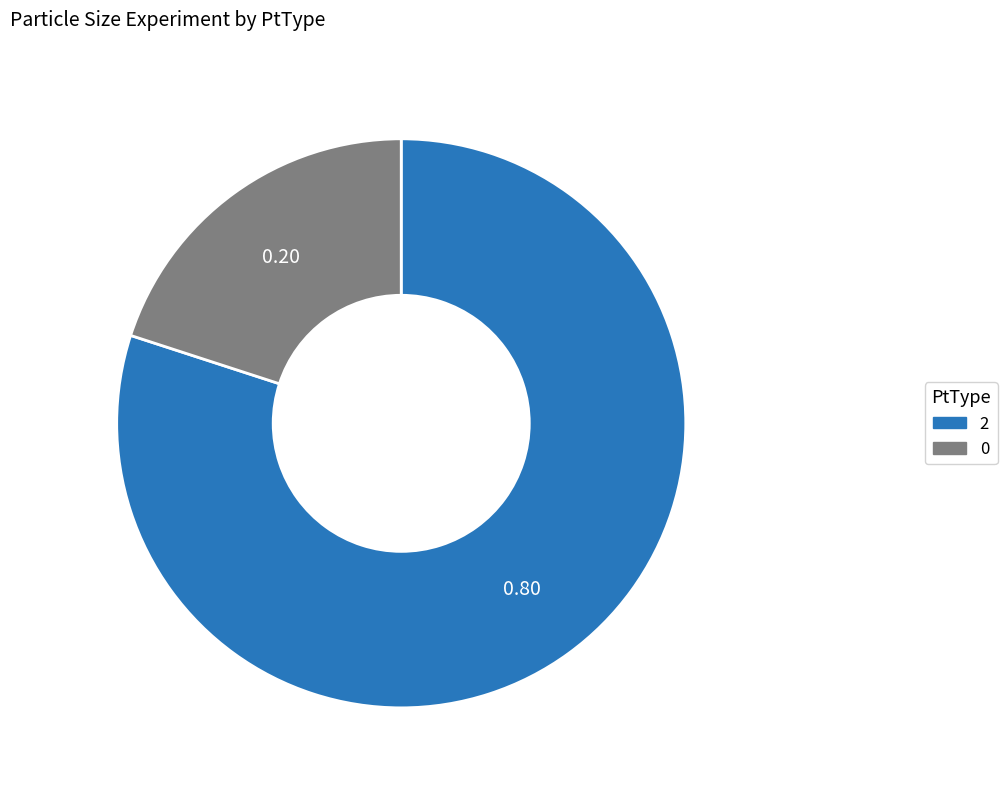

Rank the categories by value from highest to lowest.

2, 0